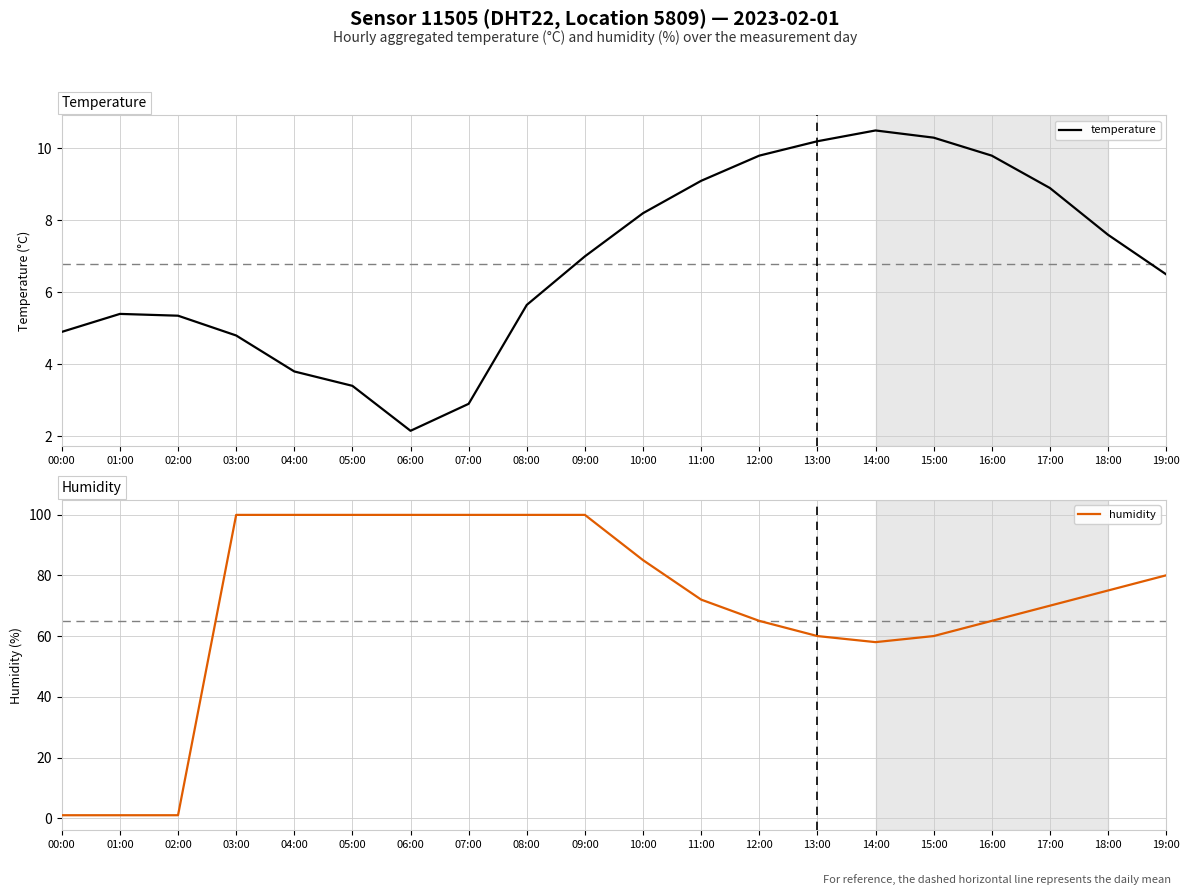

True or false: temperature has more than 2 points higher than both neighbors.

False